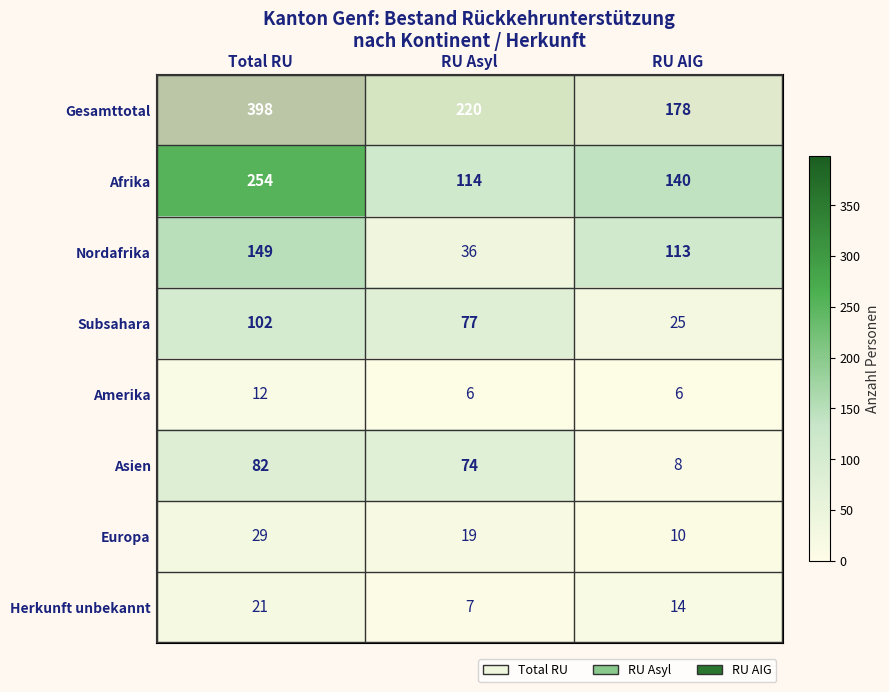

What is the difference between the maximum and minimum values in the Europa series?

19